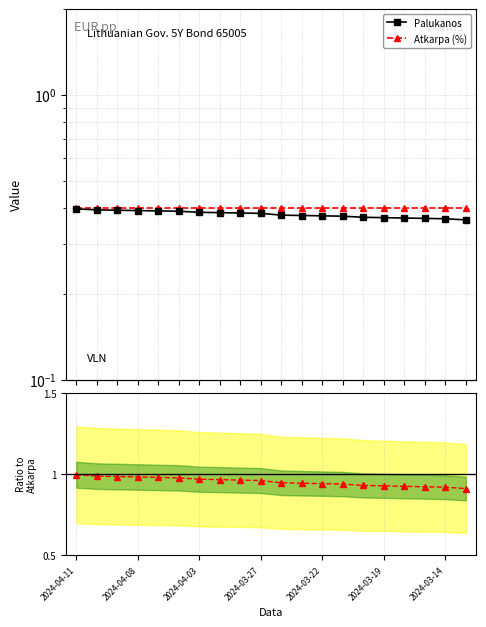

Is the value of Palukanos at 17 greater than the value of Atkarpa (%) at 2024-04-08?

No